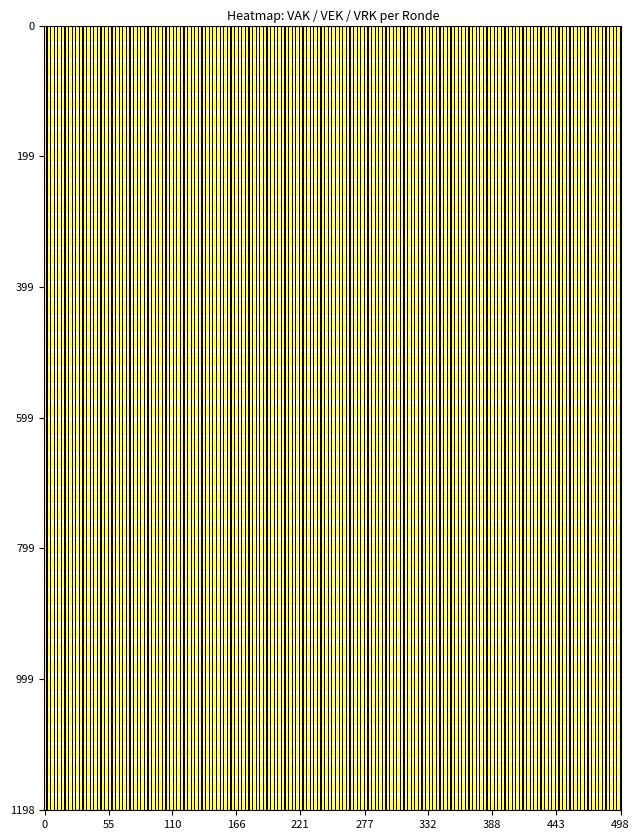

Reading left to right, what are all the values shown in this chart?

2023 uitvoering: VAK=5087	VEK=5082	VRK=0
2023 1ste aanpassing – goedgekeurd: VAK=5014	VEK=5014	VRK=0
2023 1ste aanpassing – ontwerp: VAK=5014	VEK=5014	VRK=0
2023 Opmaak – goedgekeurd: VAK=4928	VEK=4928	VRK=0
2023 Opmaak - ontwerp: VAK=4928	VEK=4928	VRK=0
2022 uitvoering: VAK=4430	VEK=4428	VRK=0
2022 2de aanpassing – goedgekeurd: VAK=4464	VEK=4464	VRK=0
2022 2de aanpassing – ontwerp: VAK=4464	VEK=4464	VRK=0
2022 1ste aanpassing – goedgekeurd: VAK=4464	VEK=4464	VRK=0
2022 1ste aanpassing – ontwerp: VAK=4464	VEK=4464	VRK=0
2022 Opmaak - goedgekeurd: VAK=4464	VEK=4464	VRK=0
2022 Opmaak - ontwerp: VAK=4464	VEK=4464	VRK=0
2021 uitvoering: VAK=4182	VEK=4182	VRK=0
2021 1ste aanpassing - goedgekeurd: VAK=4320	VEK=4320	VRK=0
2021 1ste aanpassing – ontwerp: VAK=4320	VEK=4320	VRK=0
2021 Opmaak - goedgekeurd: VAK=4320	VEK=4320	VRK=0
2021 Opmaak - ontwerp: VAK=4320	VEK=4320	VRK=0
2020 uitvoering: VAK=4092	VEK=4087	VRK=0
2020 2de aanpassing - goedgekeurd: VAK=4236	VEK=4236	VRK=0
2020 2de aanpassing - ontwerp: VAK=4236	VEK=4236	VRK=0
2020 1ste aanpassing - goedgekeurd: VAK=4236	VEK=4236	VRK=0
2020 1ste aanpassing – ontwerp: VAK=4236	VEK=4236	VRK=0
2020 Opmaak - goedgekeurd: VAK=4236	VEK=4236	VRK=0
2020 Opmaak - ontwerp: VAK=4236	VEK=4236	VRK=0
2019 1ste aanpassing – goedgekeurd: VAK=4258	VEK=4258	VRK=0
2019 1ste aanpassing - ontwerp: VAK=4258	VEK=4258	VRK=0